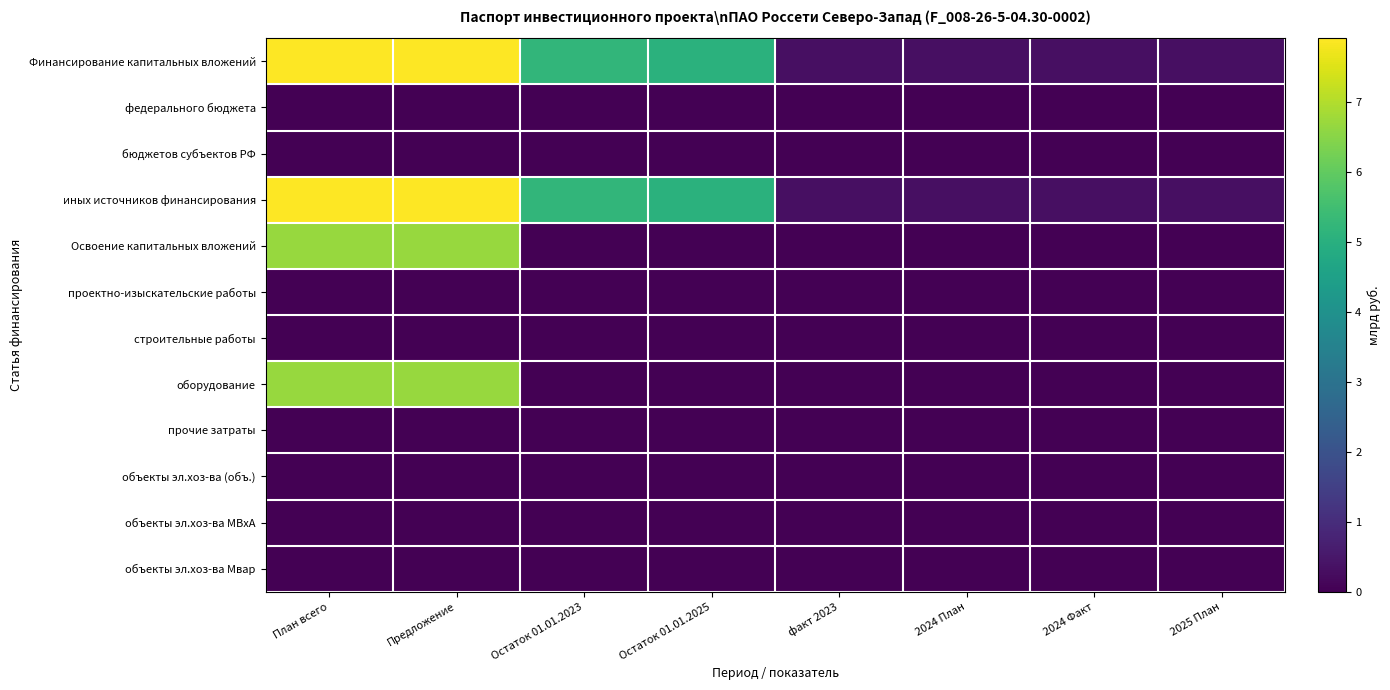

Between План всего and факт 2023, which series saw the biggest shift?

Финансирование капитальных вложений